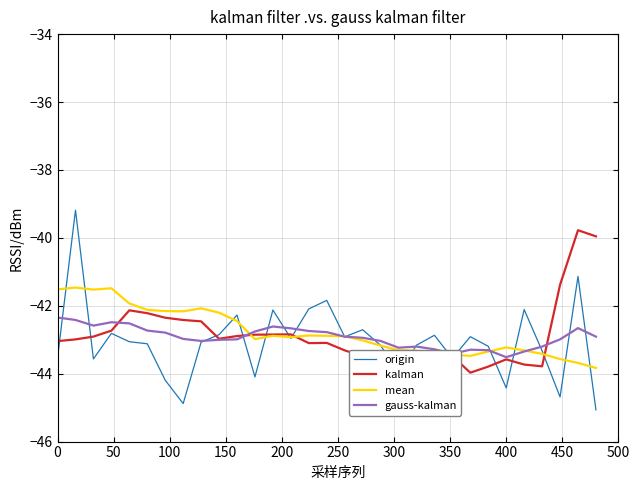

What is the sum of all gauss-kalman values?

-1330.7